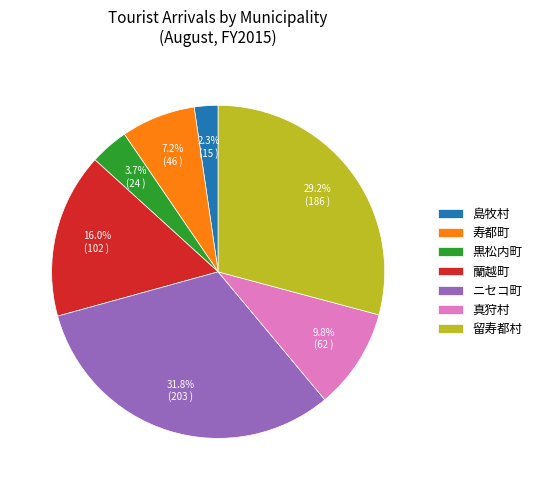

Between 蘭越町 and 寿都町, which is larger?

蘭越町